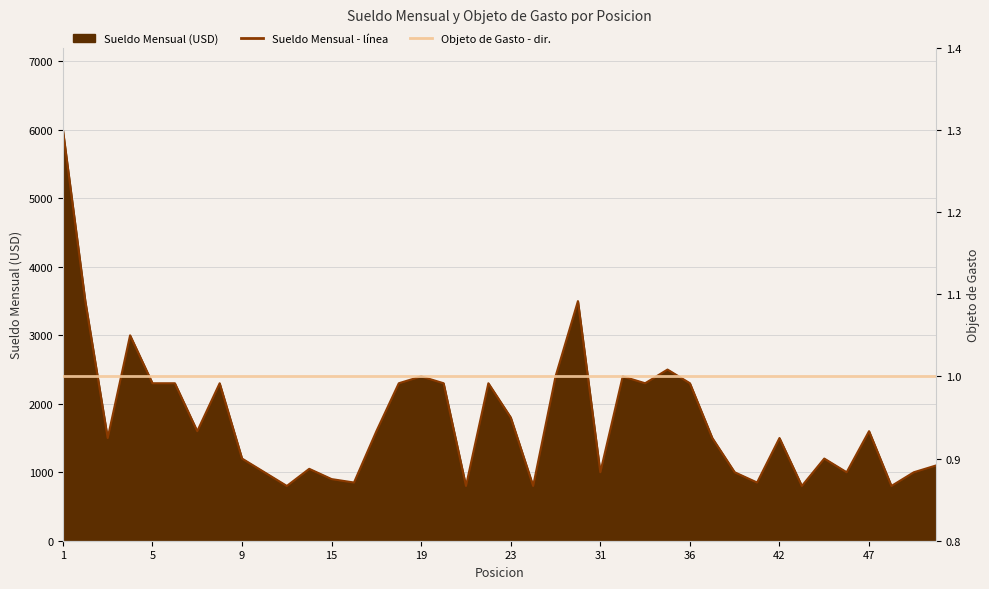

What is the greatest value displayed?

6000